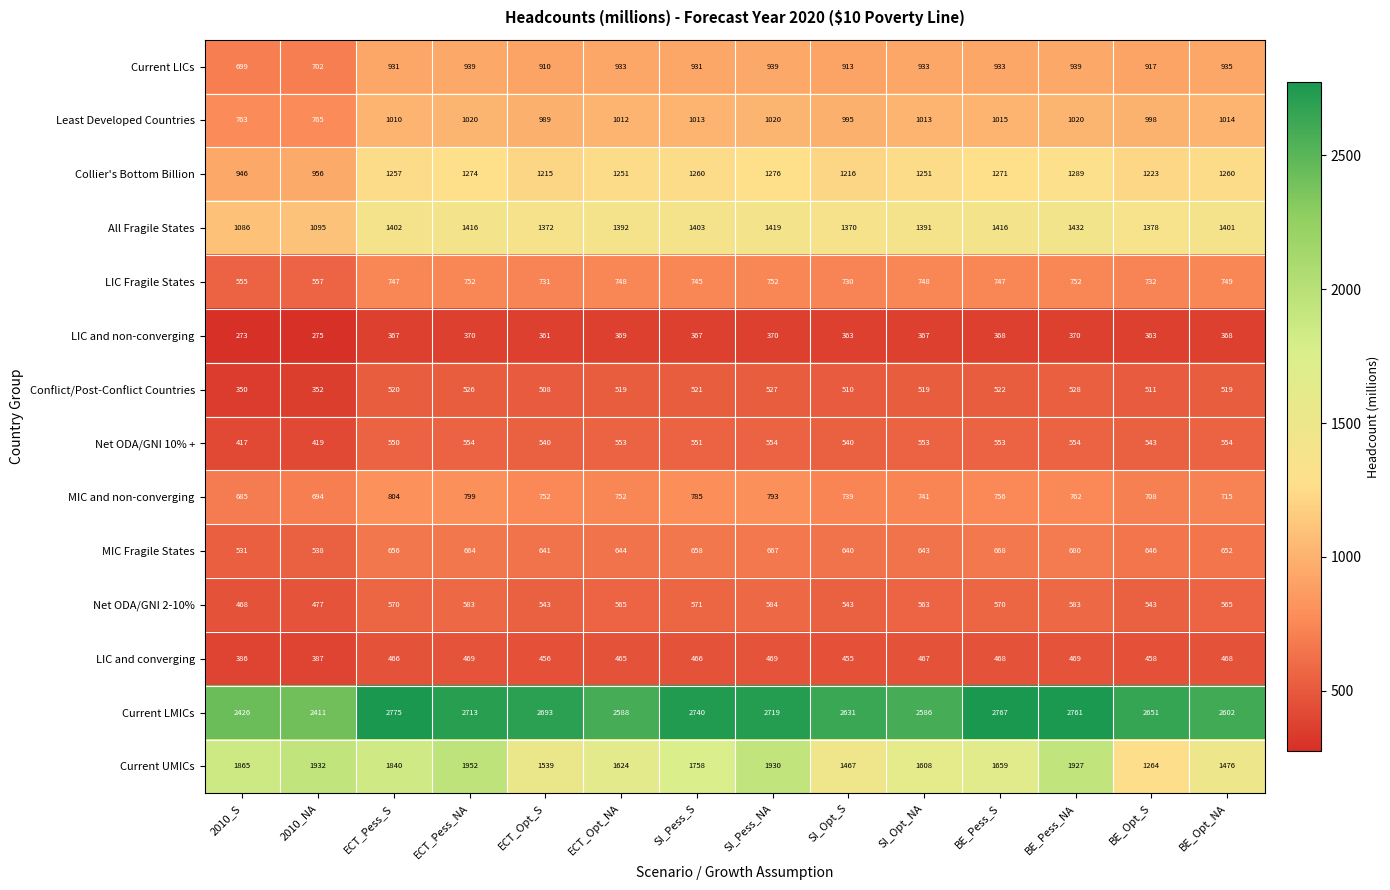

At which label does Least Developed Countries first exceed 1013?

ECT_Pess_NA